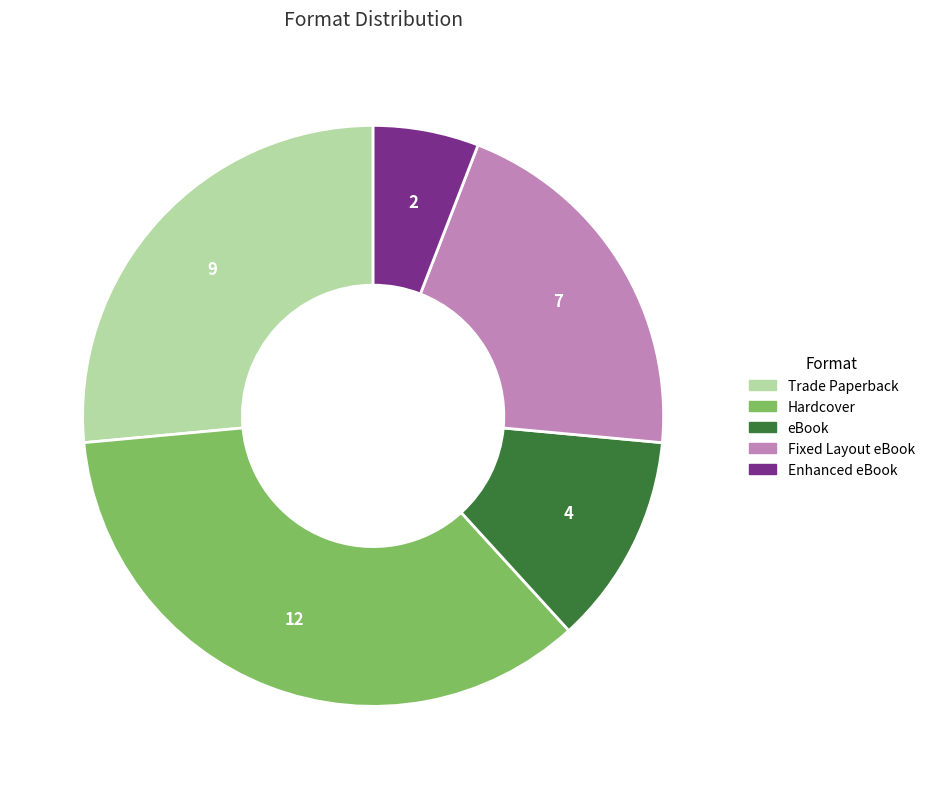

Is it true that Trade Paperback is 26% of the pie?

True